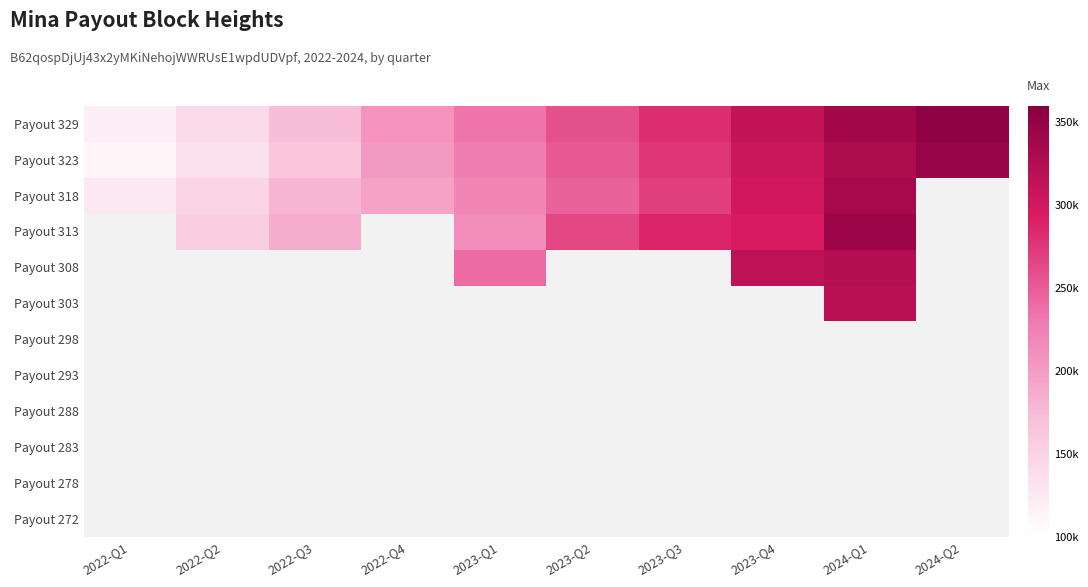

How many series are shown in this chart?

12